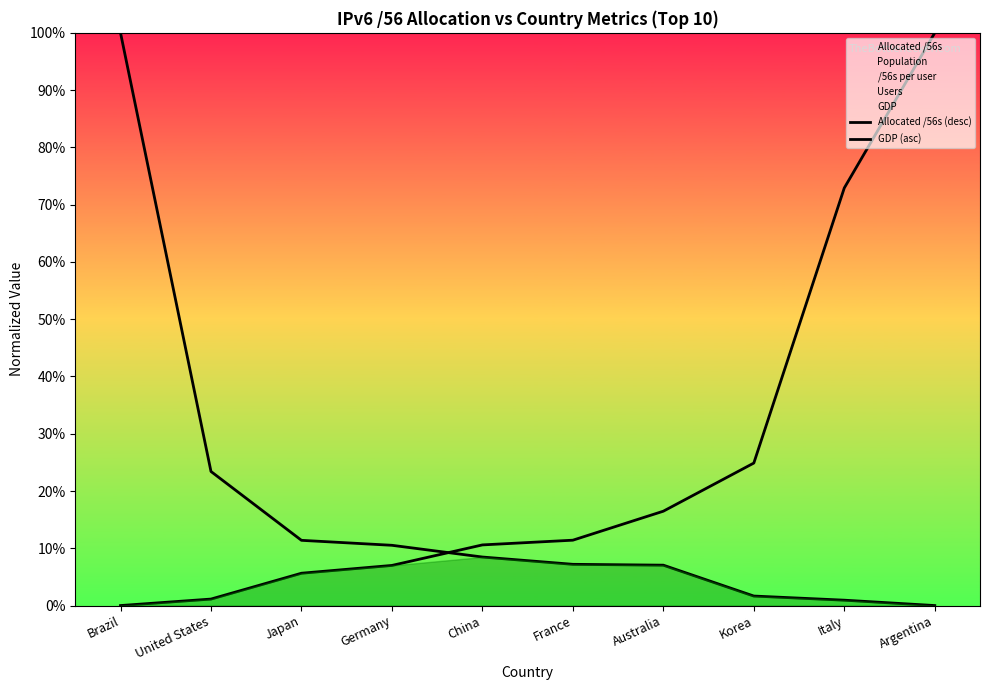

Is it true that Allocated /56s (desc) equals 0.0 at Australia?

False